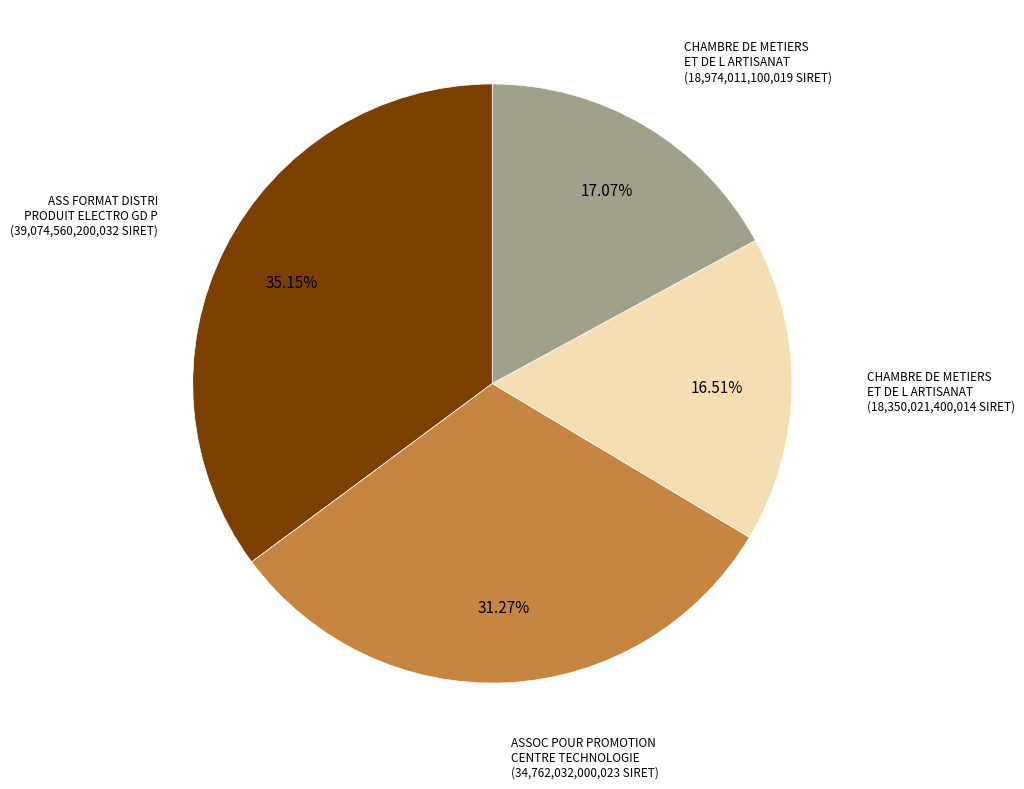

Does any single category account for the majority?

No